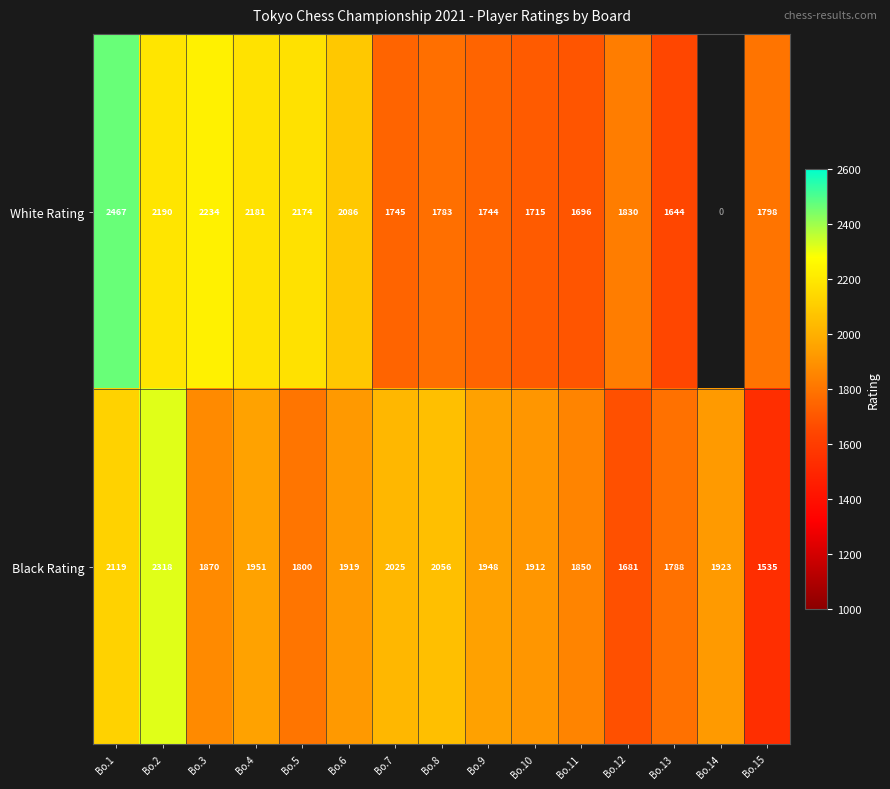

What is the difference between the highest and lowest values at Bo.1?

348